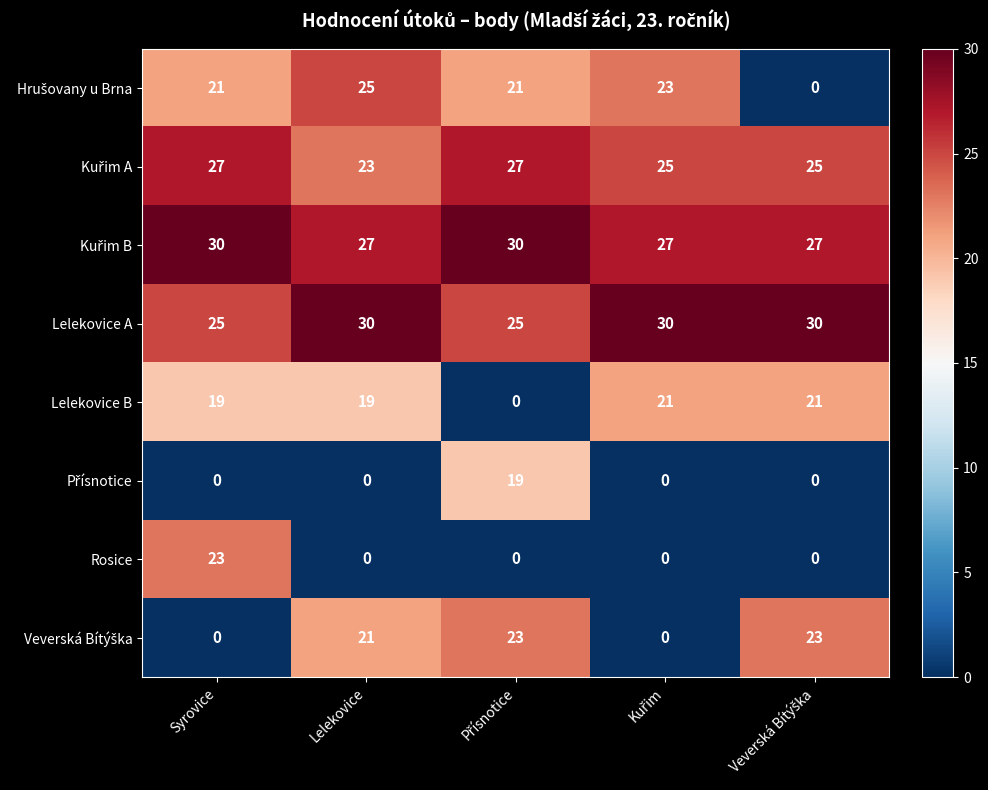

What is the difference between the maximum and minimum values in the Lelekovice B series?

21